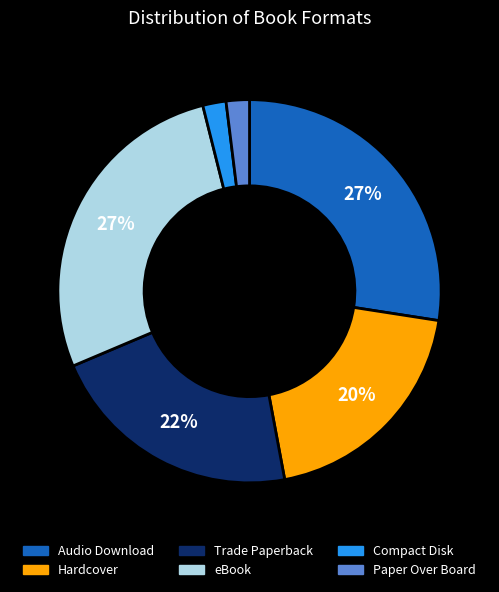

Is the sum of eBook and Compact Disk greater than half?

No